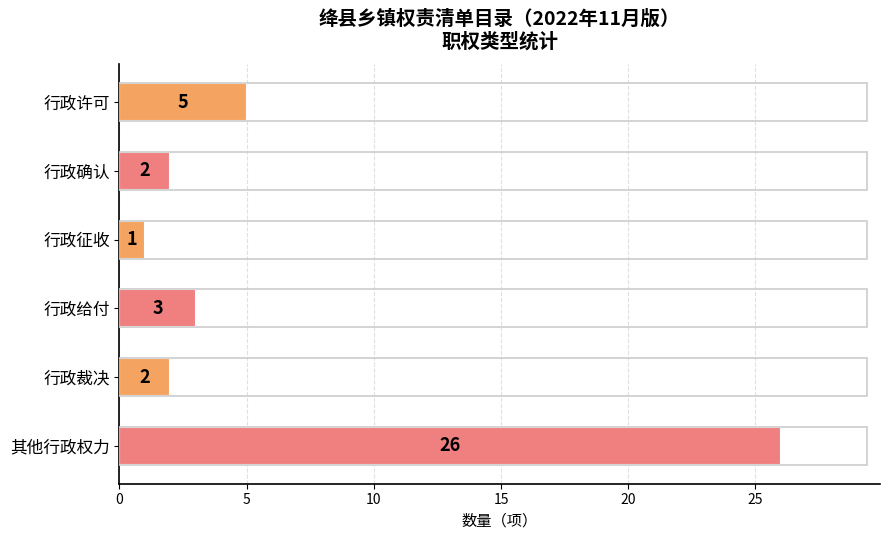

How many bars are there in total?

6